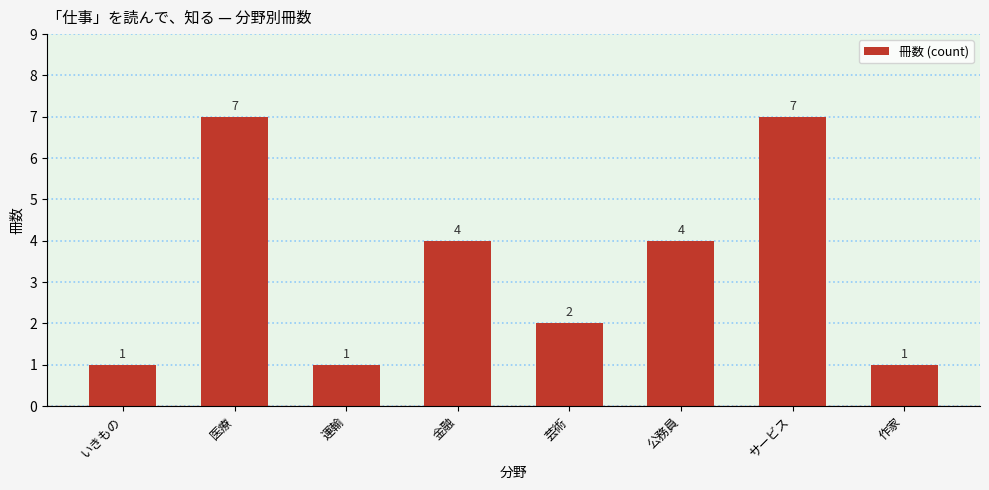

Which has a higher value, 医療 or いきもの?

医療